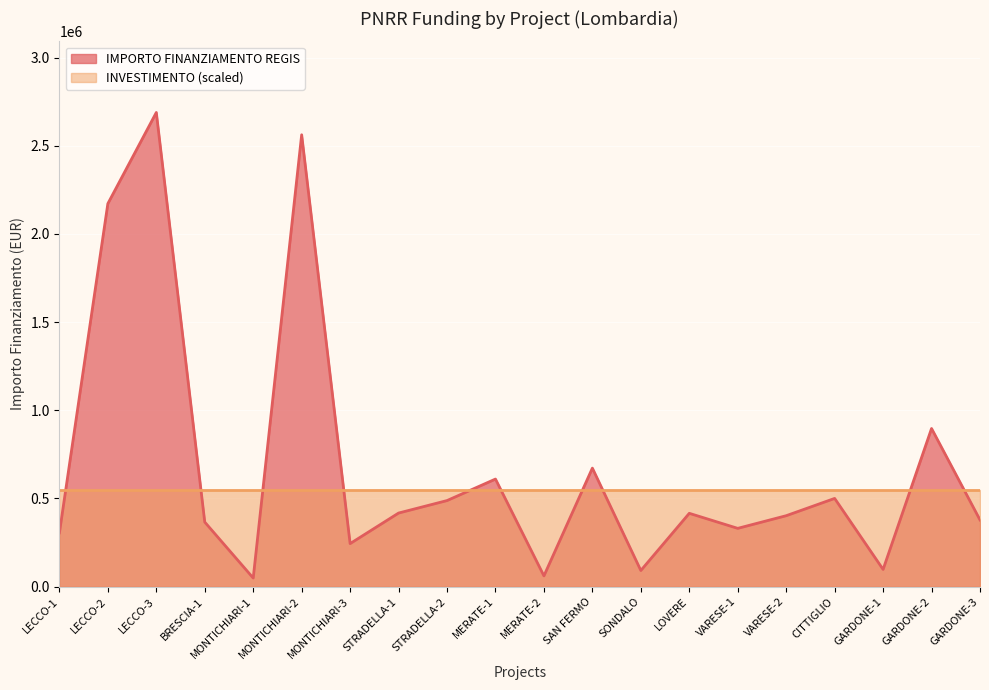

Reading left to right, list all the values displayed in this chart.

305000.0	2171600.0	2688400.0	366000.0	48800.0	2562000.0	244000.0	417239.0	488000.0	610000.0	61000.0	672000.0	91500.0	415728.5	330471.6	402197.1	500200.0	97600.0	896700.0	378200.0